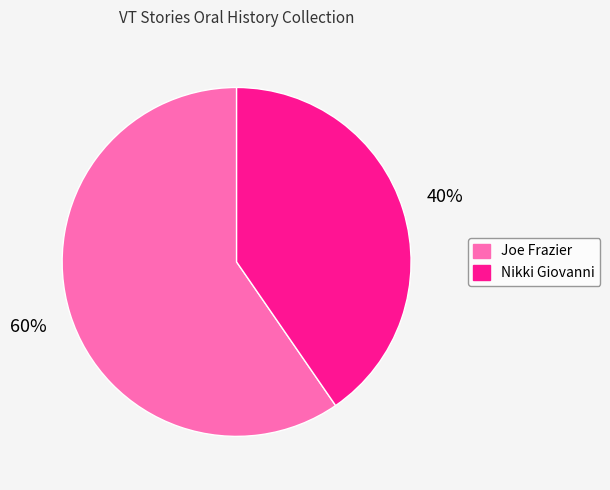

Do Nikki Giovanni and Joe Frazier together represent more than half of the pie?

Yes